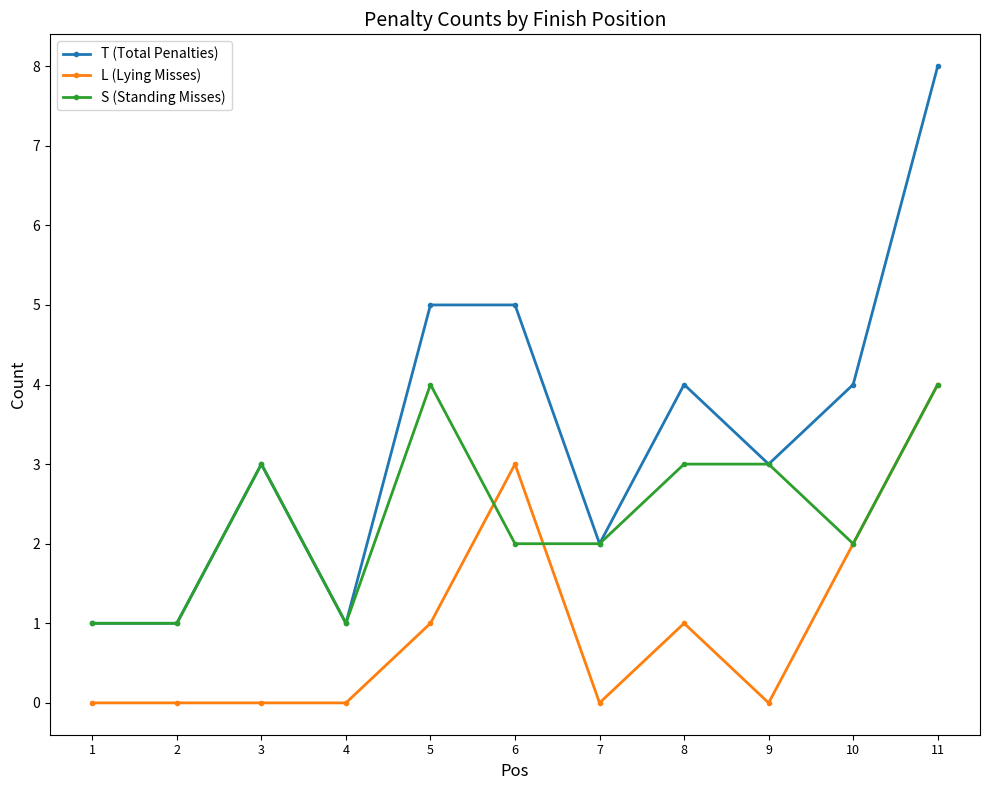

At 8, list the series in order from smallest to largest.

L (Lying Misses), S (Standing Misses), T (Total Penalties)